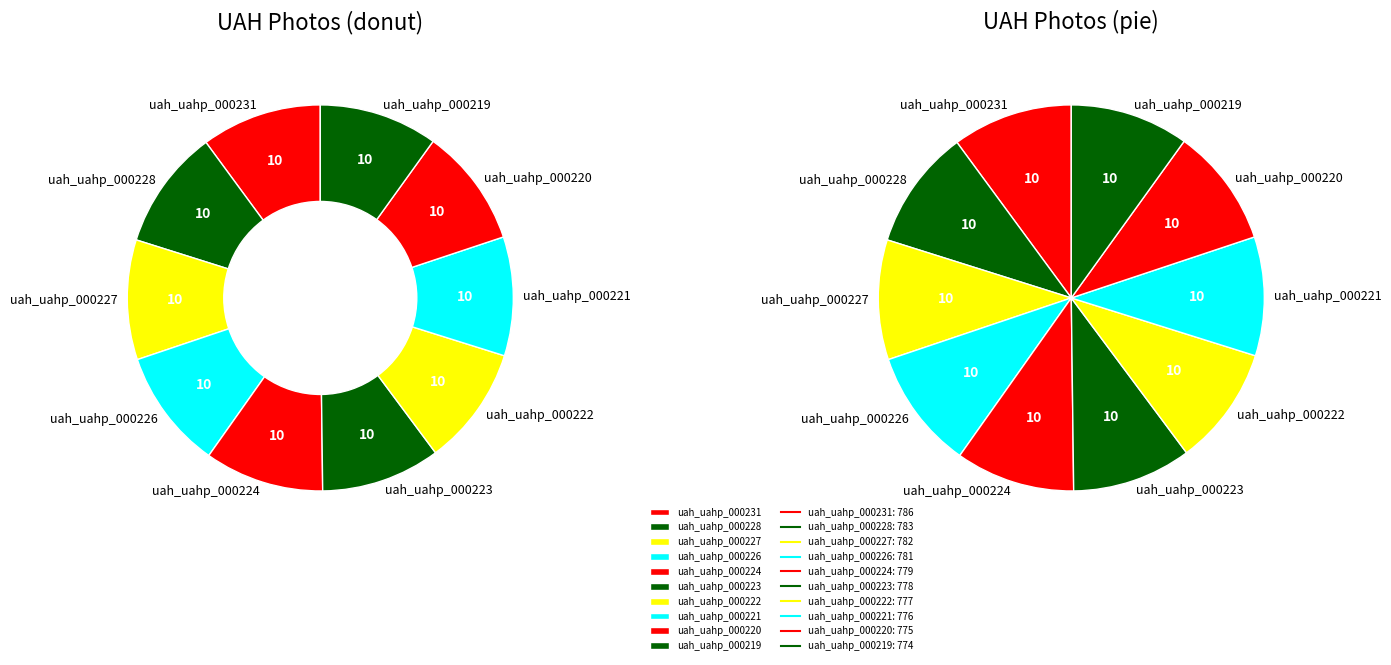

What percentage is NOT represented by uah_uahp_000231?

89.9%